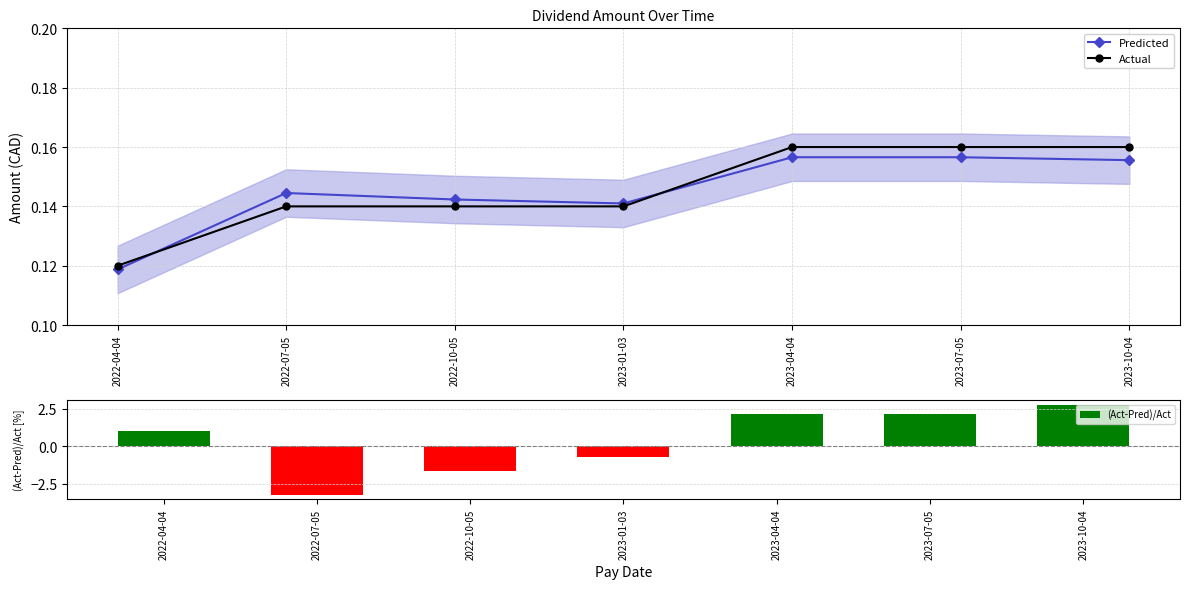

Reading left to right, list all the values displayed in this chart.

Predicted: 2022-04-04=0.1	2022-07-05=0.1	2022-10-05=0.1	2023-01-03=0.1	2023-04-04=0.2	2023-07-05=0.2	2023-10-04=0.2
Actual: 2022-04-04=0.1	2022-07-05=0.1	2022-10-05=0.1	2023-01-03=0.1	2023-04-04=0.2	2023-07-05=0.2	2023-10-04=0.2
(Act-Pred)/Act: 2022-04-04=1.0	2022-07-05=-3.2	2022-10-05=-1.7	2023-01-03=-0.7	2023-04-04=2.1	2023-07-05=2.2	2023-10-04=2.8